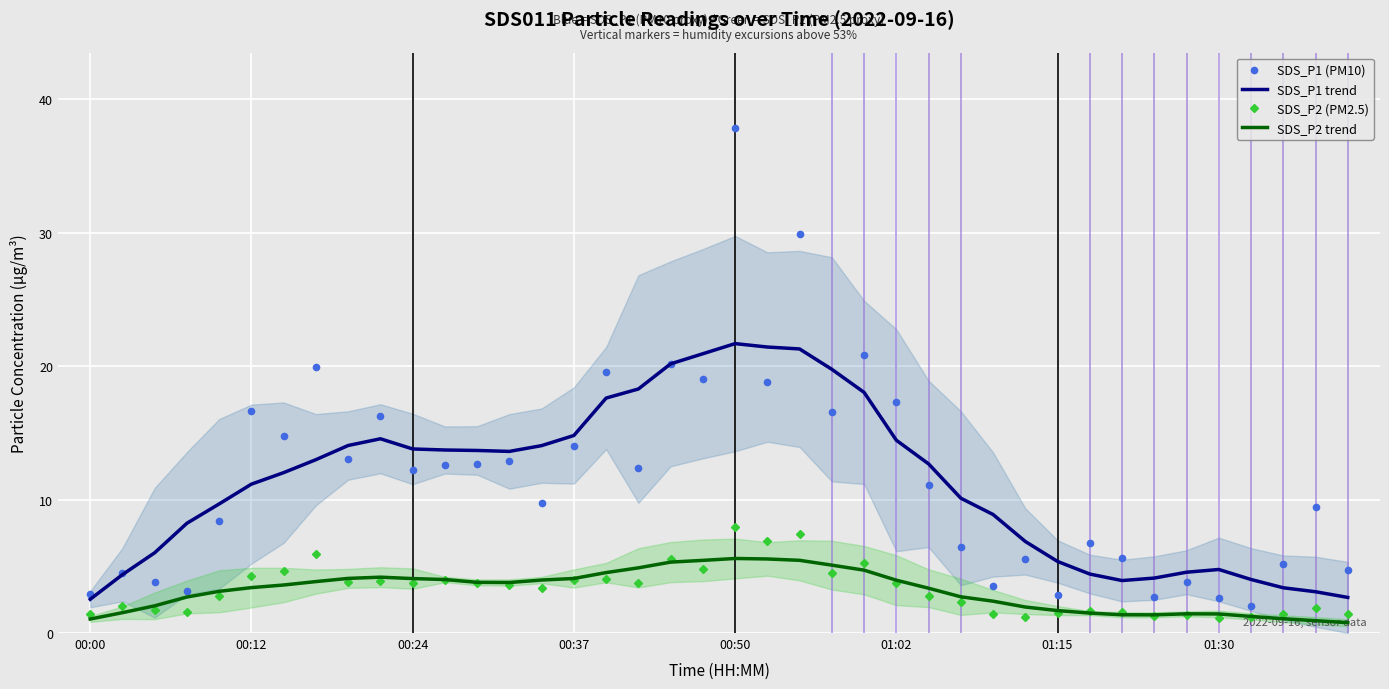

At which category does SDS_P1 trend reach its first local valley?

13